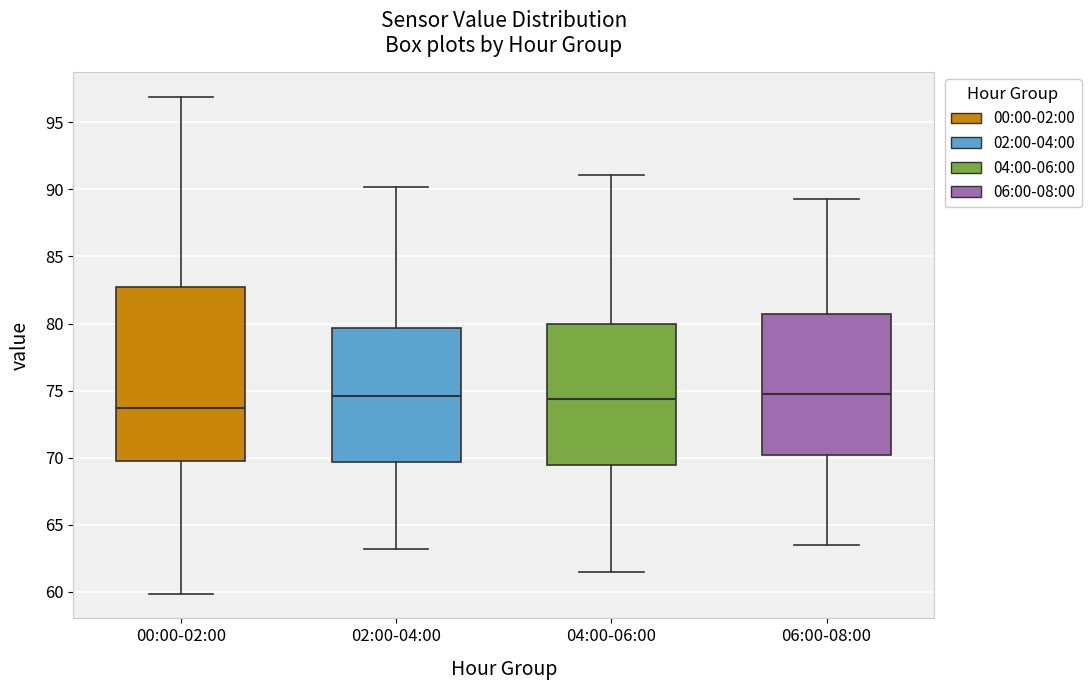

Where does the upper whisker of the box for 02:00-04:00 end on the y-axis? The values are not printed on the chart, so give them approximately, as read against the axis.

90.0